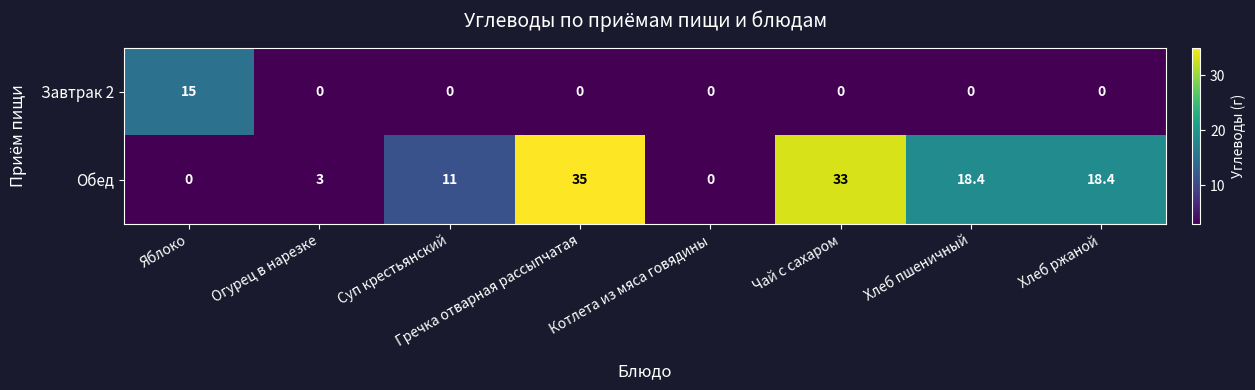

The Обед series shows 35.0 at Гречка отварная рассыпчатая. True or false?

True